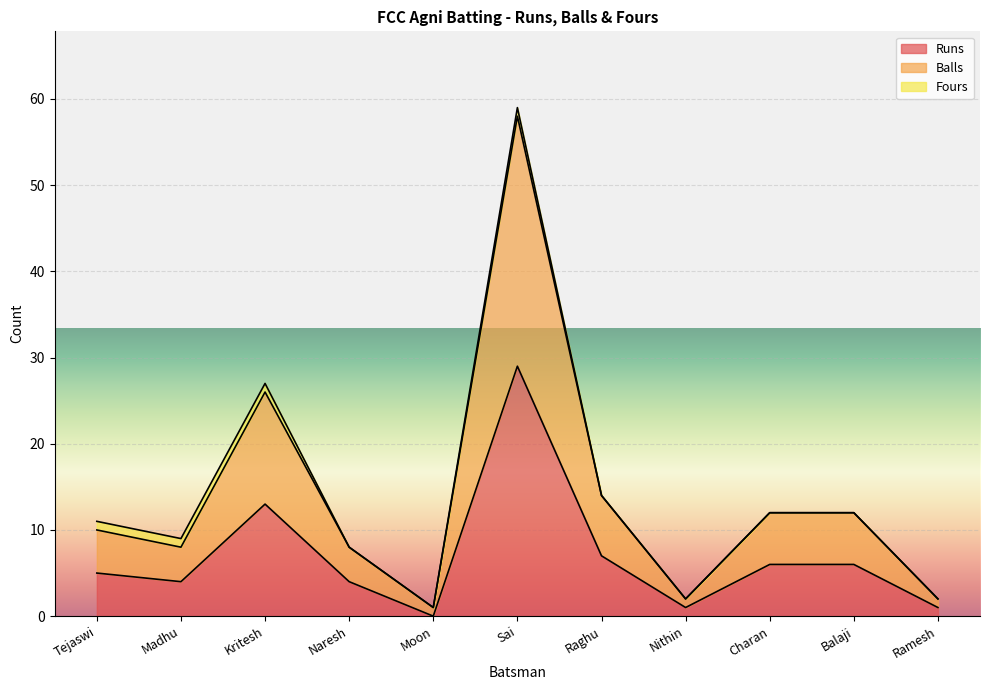

True or false: Balls and Runs cross at least once.

False